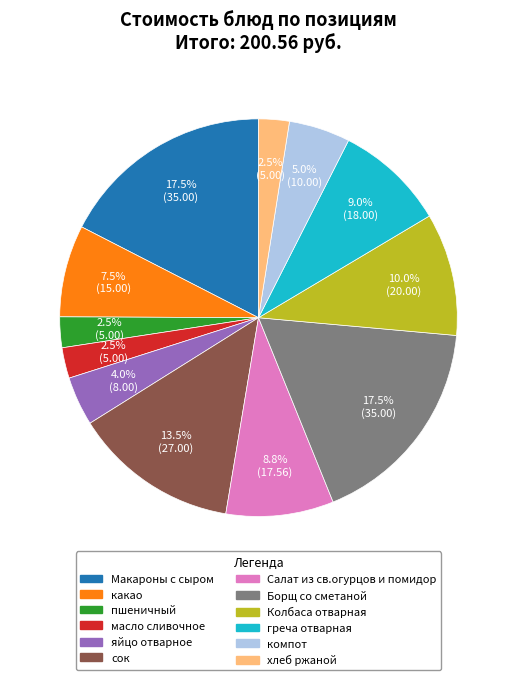

Do Колбаса отварная and Салат из св.огурцов и помидор together represent more than half of the pie?

No